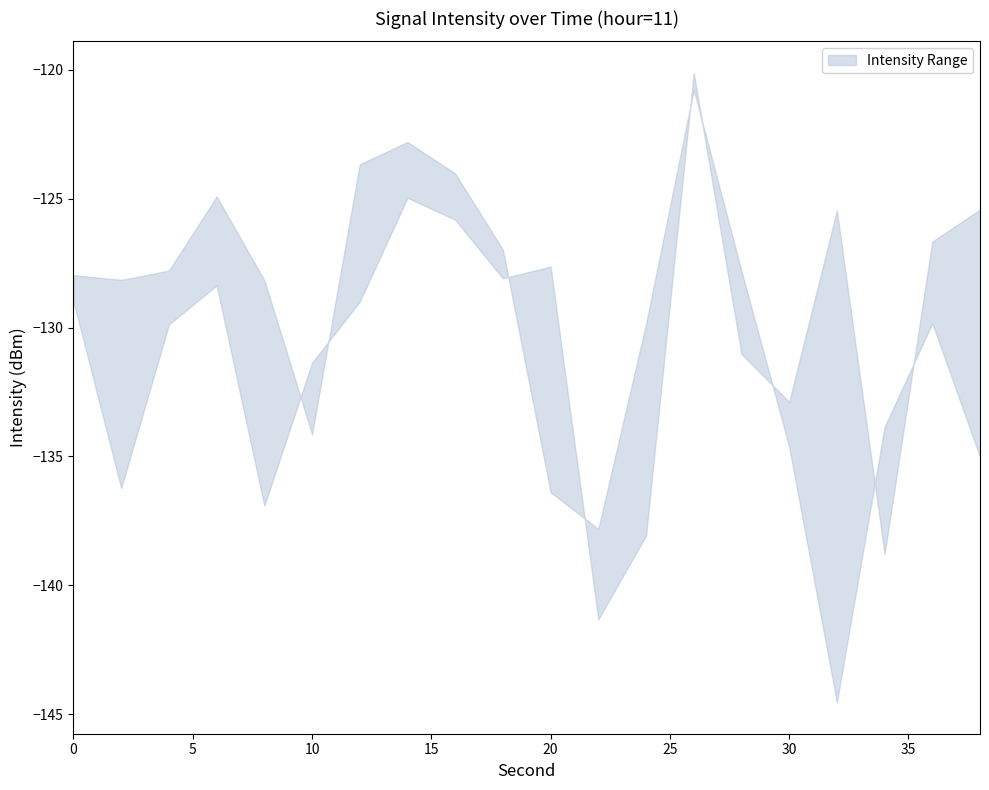

At how many categories does at least one series exceed -121?

1